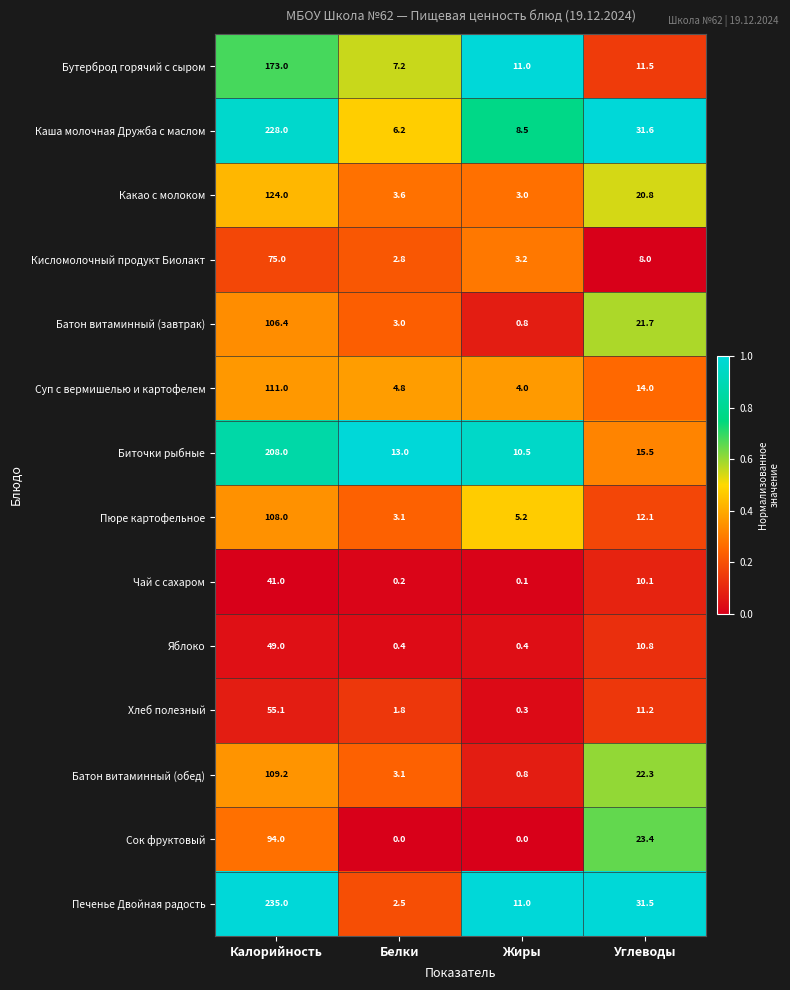

Which label corresponds to the largest value in the chart?

Калорийность